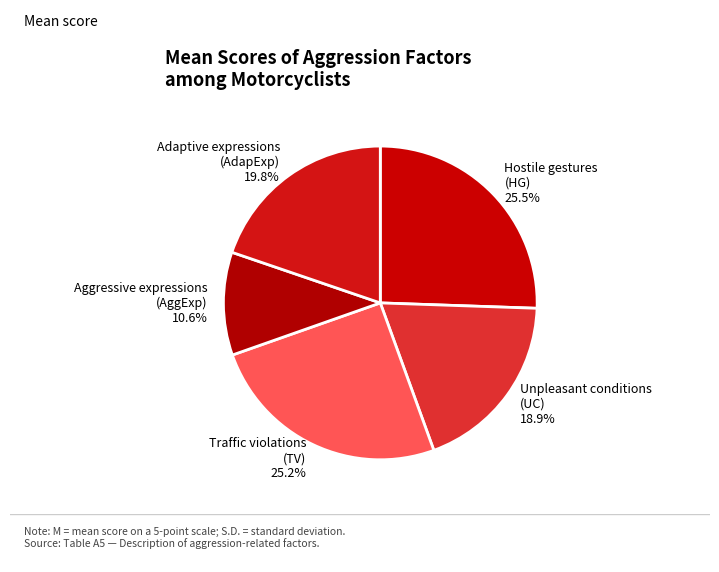

Count the number of slices in the pie.

5